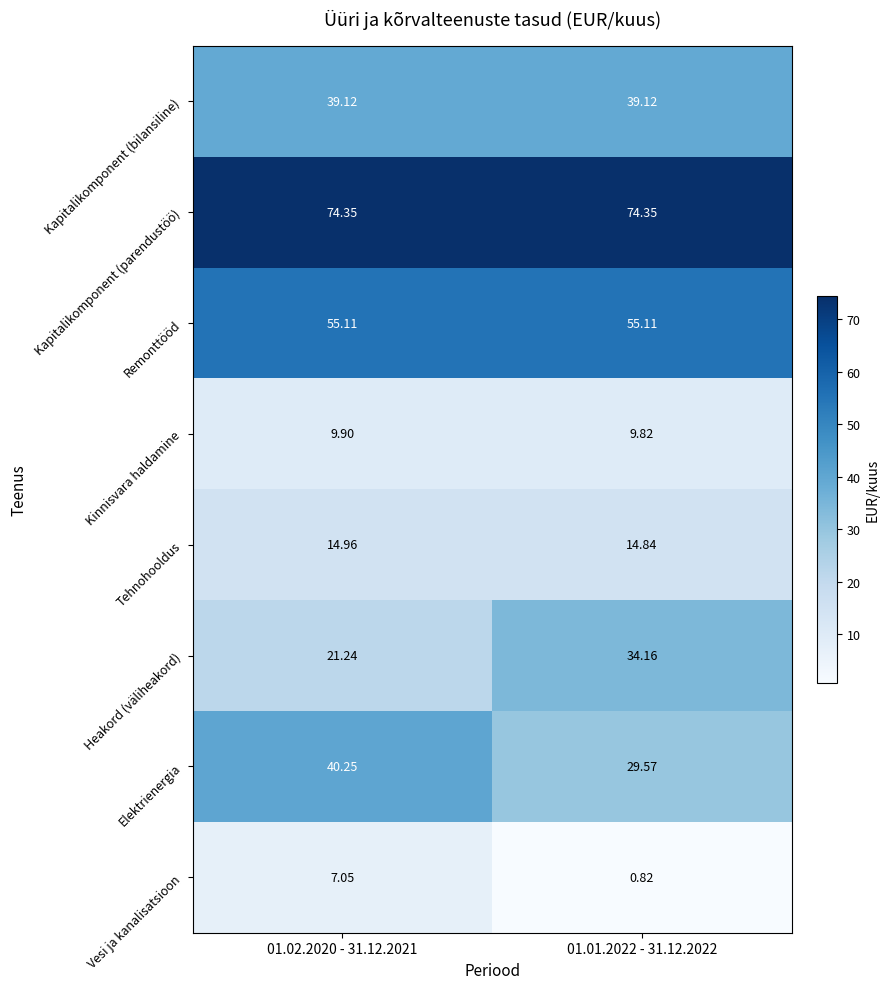

Which series has the largest range (max minus min)?

Heakord (väliheakord)